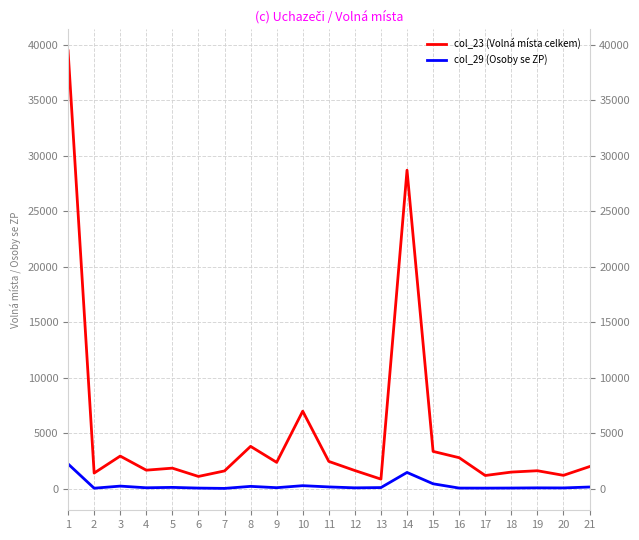

True or false: col_23 (Volná místa celkem) and col_29 (Osoby se ZP) cross at least once.

False